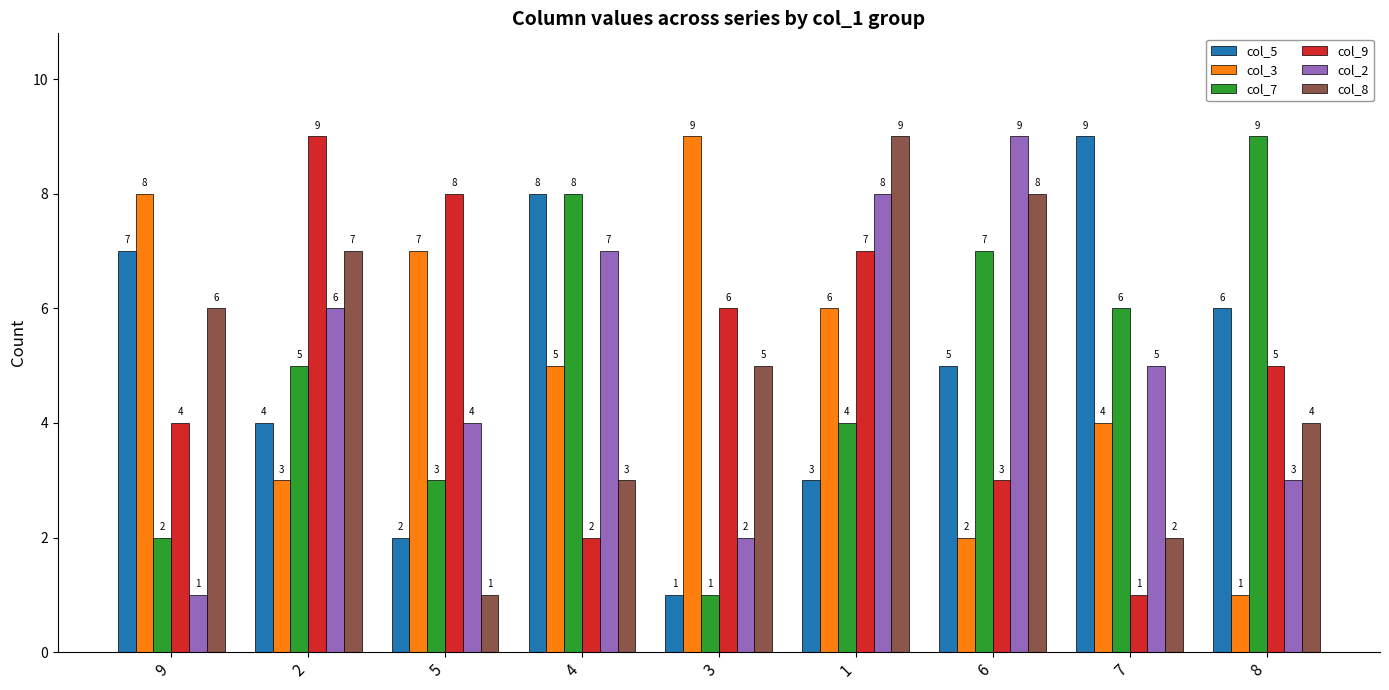

What is the sum of the col_5 values at 2 and 9?

11